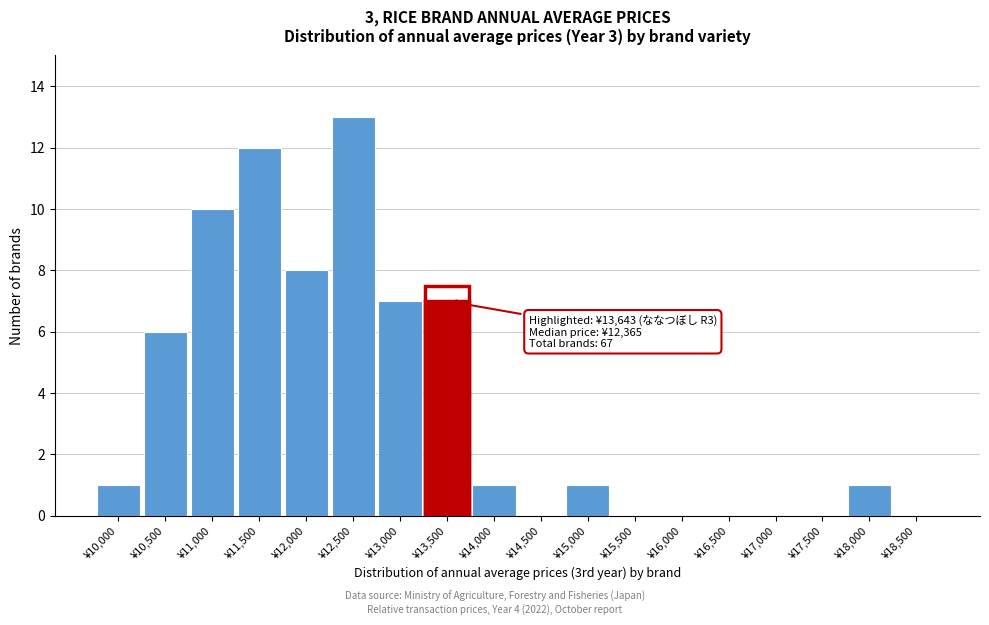

Reading left to right, transcribe all the data shown in this chart.

¥10,000=1	¥10,500=6	¥11,000=10	¥11,500=12	¥12,000=8	¥12,500=13	¥13,000=7	¥13,500=7	¥14,000=1	¥14,500=0	¥15,000=1	¥15,500=0	¥16,000=0	¥16,500=0	¥17,000=0	¥17,500=0	¥18,000=1	¥18,500=0